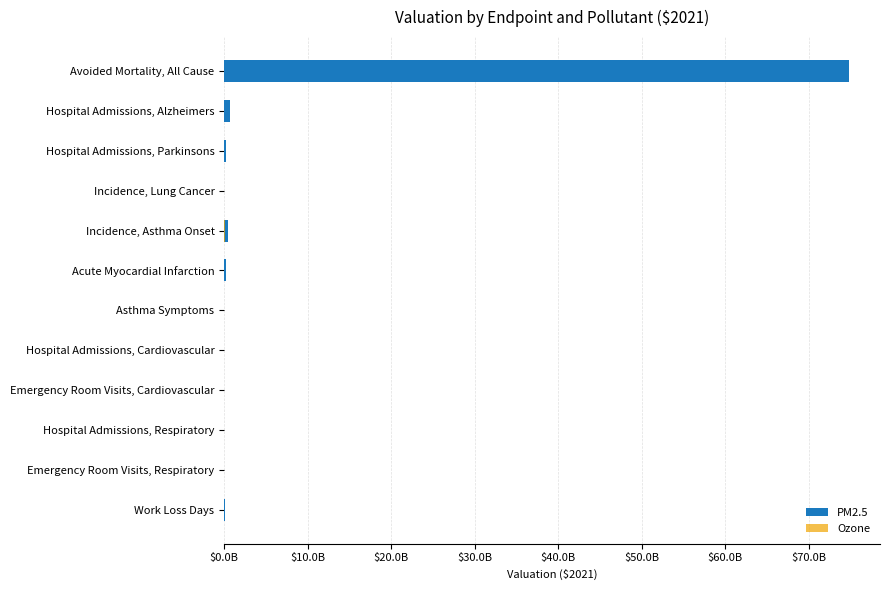

Reading left to right, what are all the values shown in this chart?

PM2.5: 74797486400	720976480	195179264	11378315	454287904	197668464	535066	15800770	1817406	5336616	2105757	62943440
Ozone: 0	0	0	0	76347645	0	2053514	4325704	1853232	0	0	0